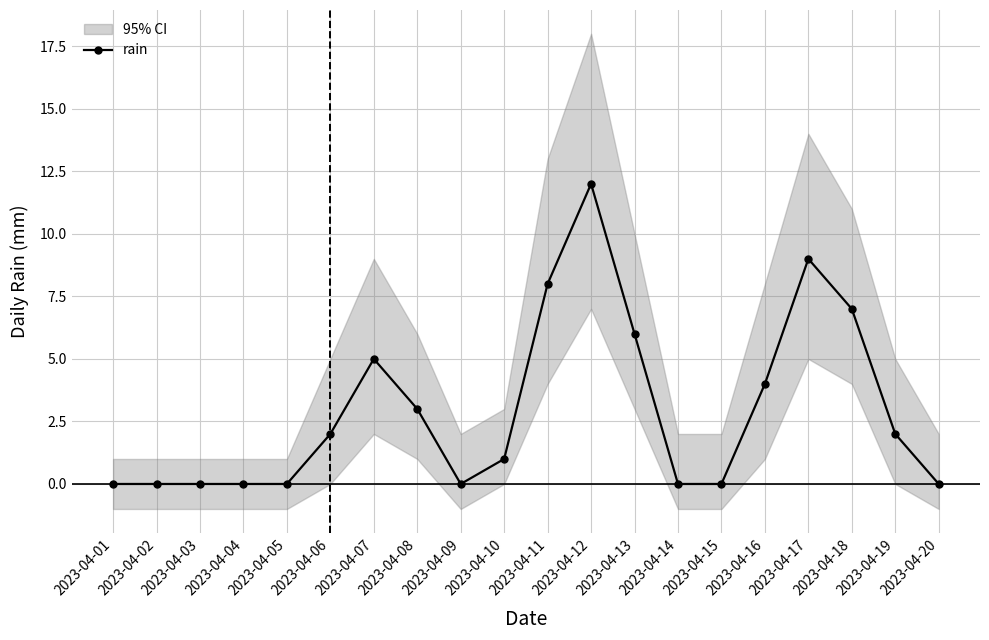

Is it true that the value at 2023-04-04 is -8?

False